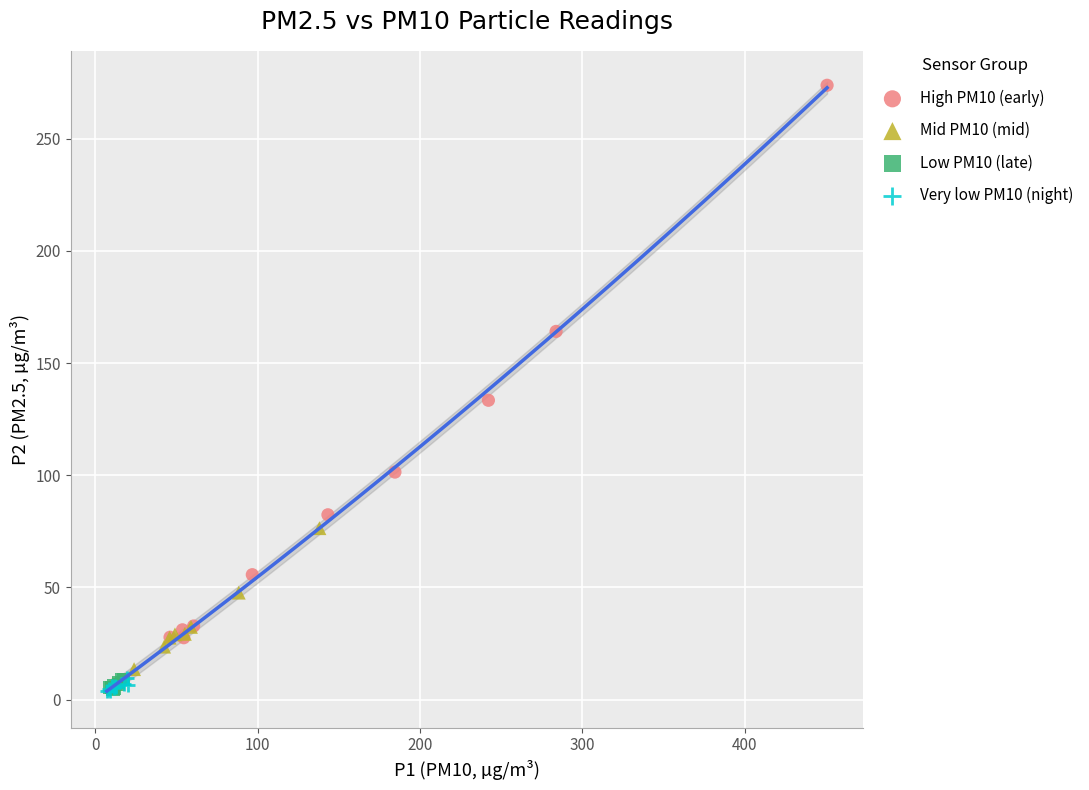

Which series reaches the maximum Y coordinate?

High PM10 (early)